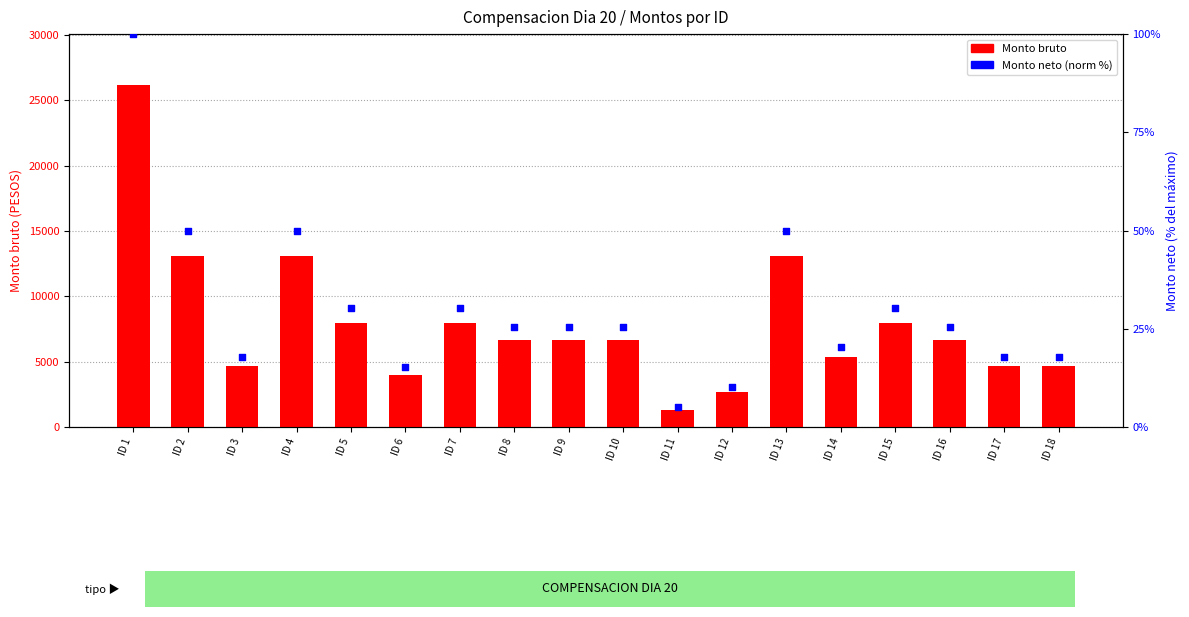

Which series has the widest spread of Y values?

Monto bruto